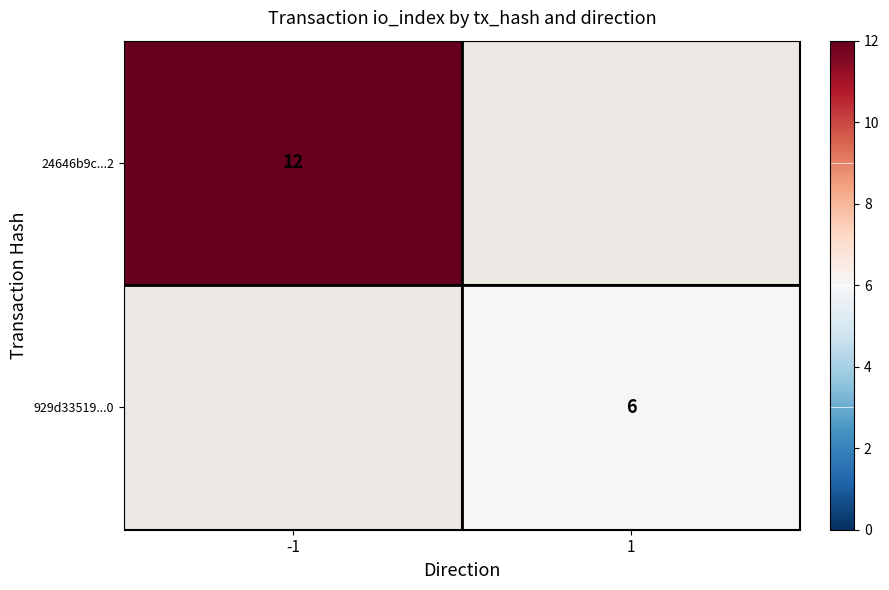

The value of 24646b9c...2 at -1 is 7. True or false?

False